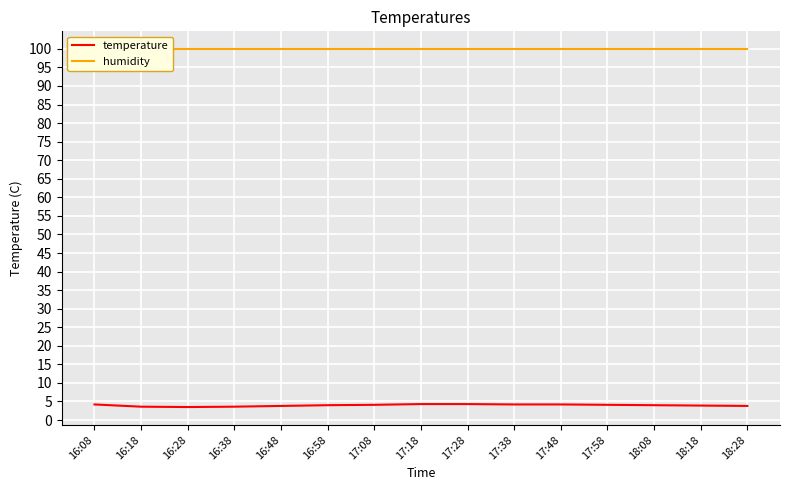

Which category has the lowest value across all series?

16:28